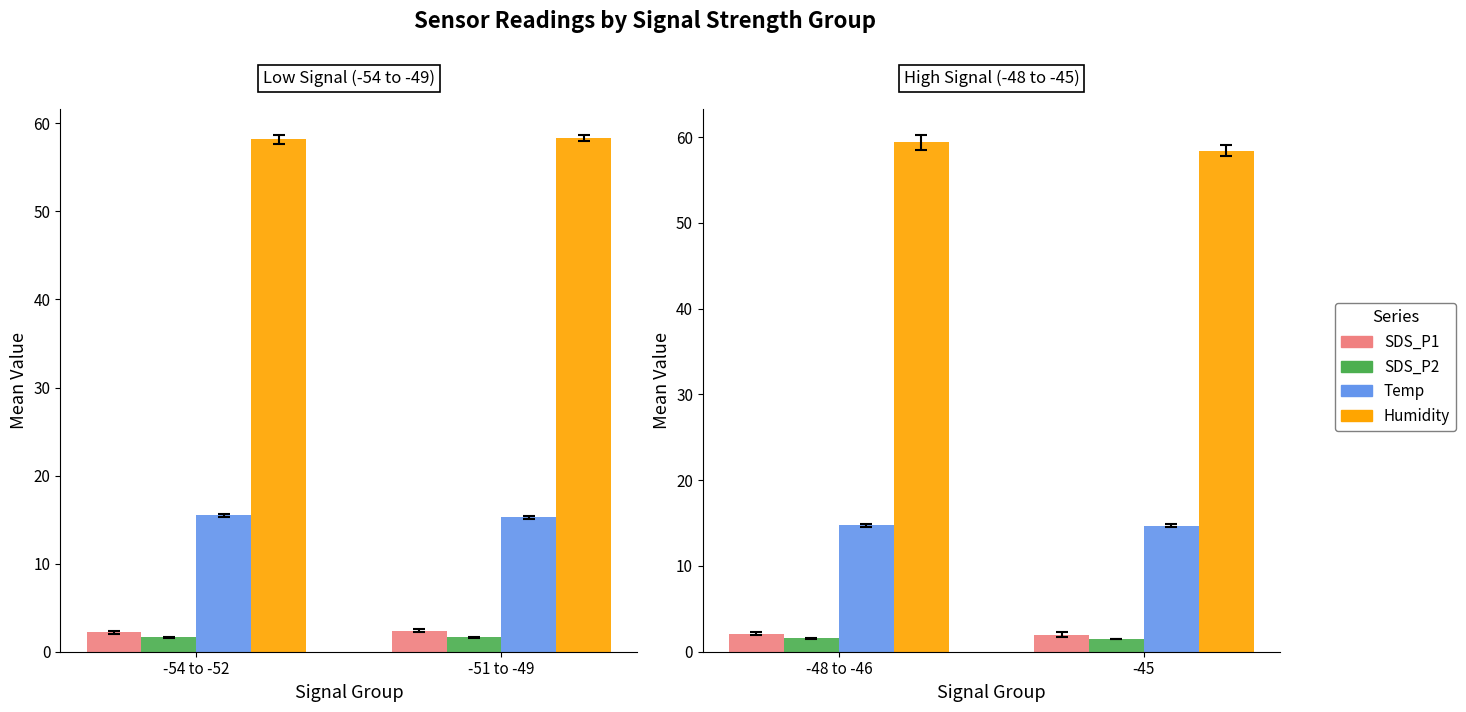

What is the spread (max minus min) of values at -45?

57.0